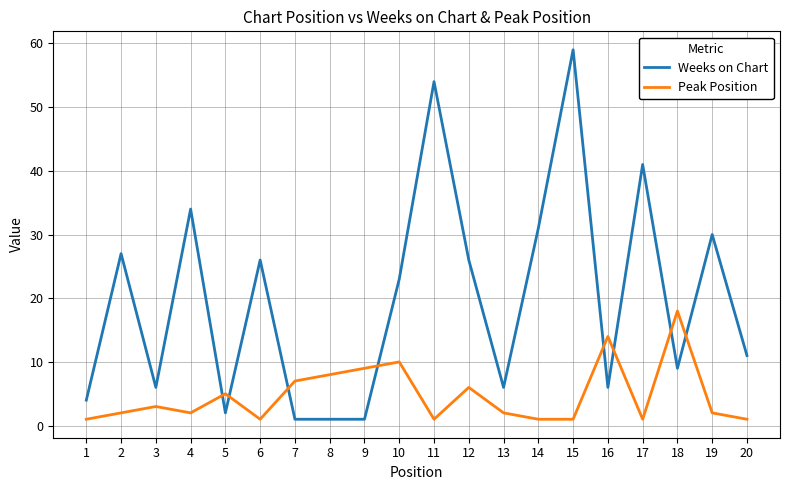

How many lines are shown in the chart?

2